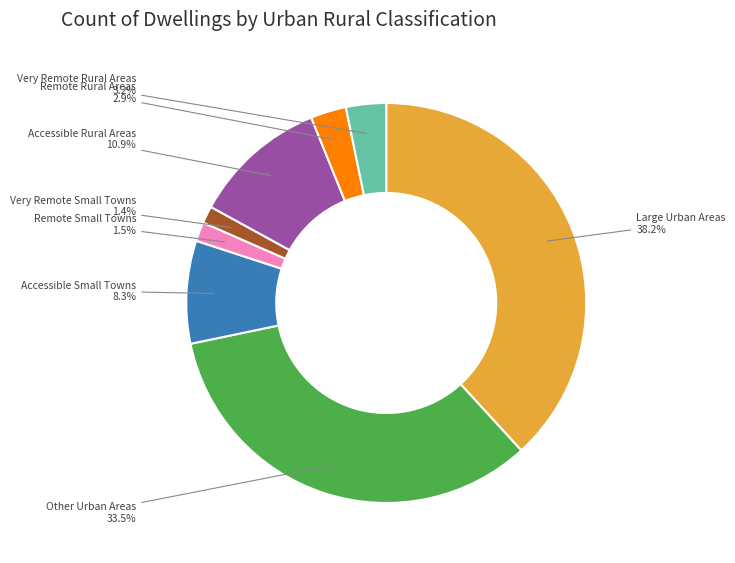

Which category has the biggest portion of the pie?

Large Urban Areas